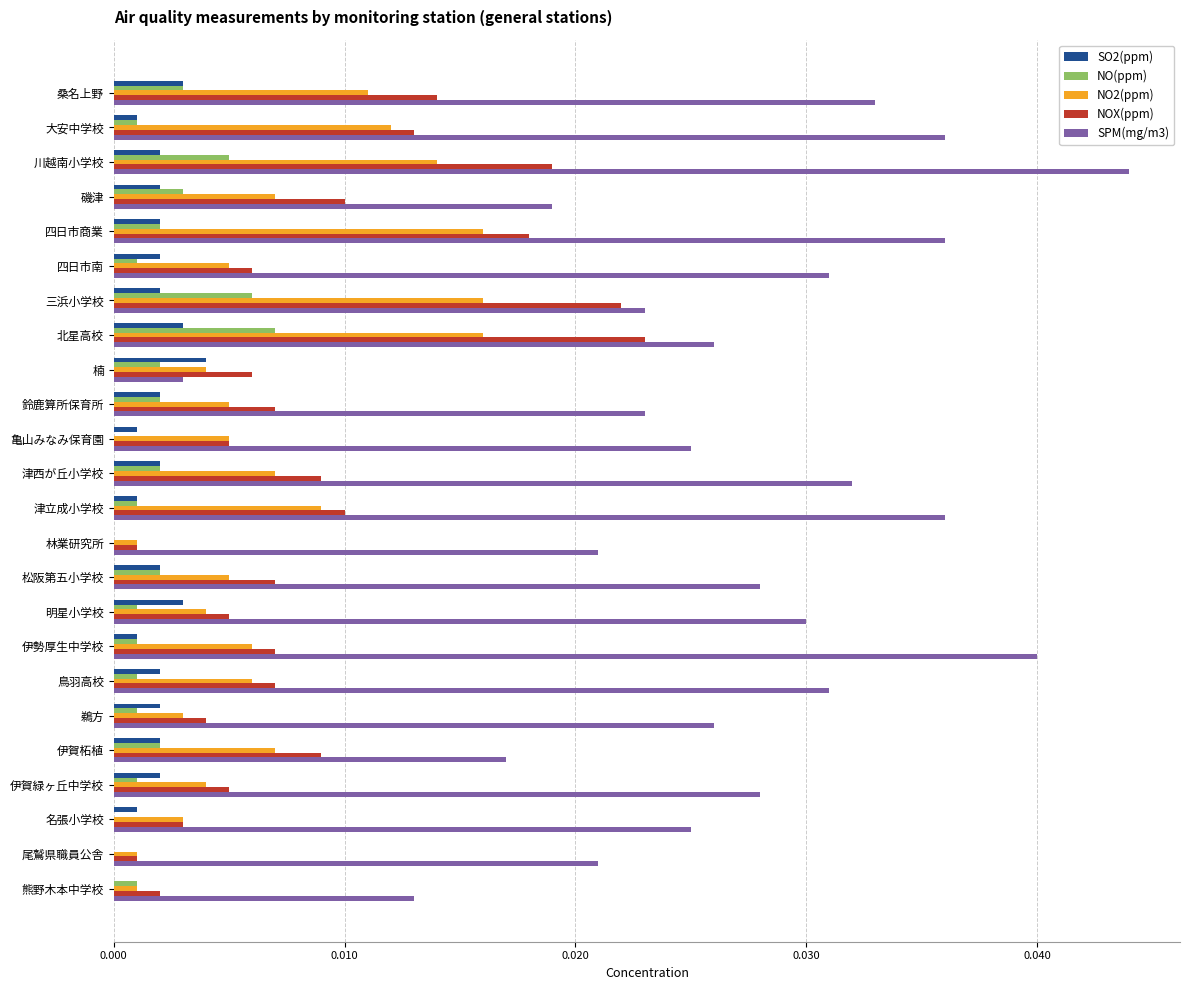

Which label corresponds to the largest value in the chart?

川越南小学校